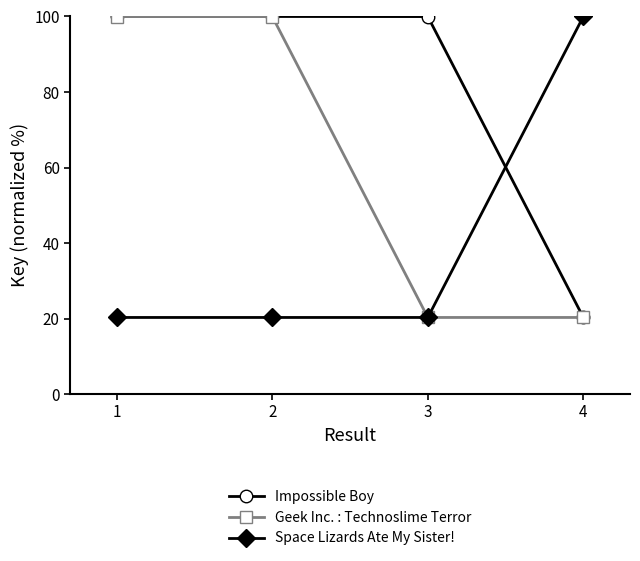

Reading left to right, transcribe all the data shown in this chart.

Impossible Boy: 1=100.0	2=100.0	3=100.0	4=20.3
Geek Inc. : Technoslime Terror: 1=100.0	2=100.0	3=20.3	4=20.3
Space Lizards Ate My Sister!: 1=20.3	2=20.3	3=20.3	4=100.0